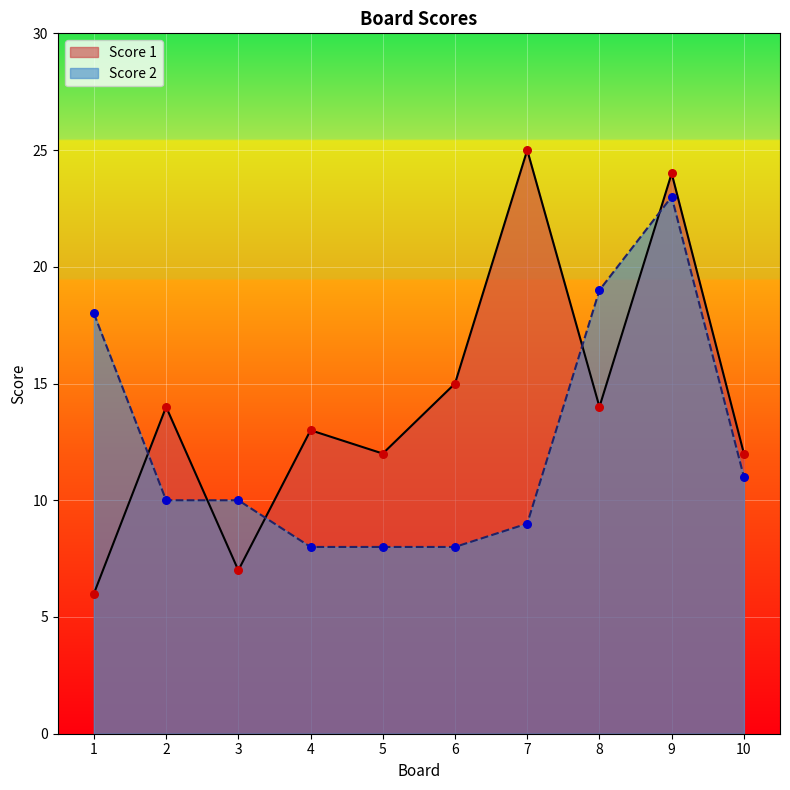

Which series has the largest total across all categories?

Score 1